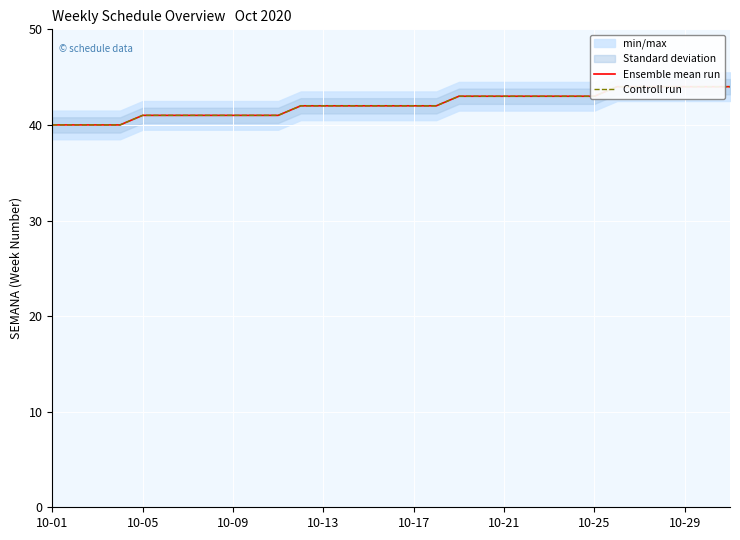

True or false: Ensemble mean run and Controll run cross at least once.

False